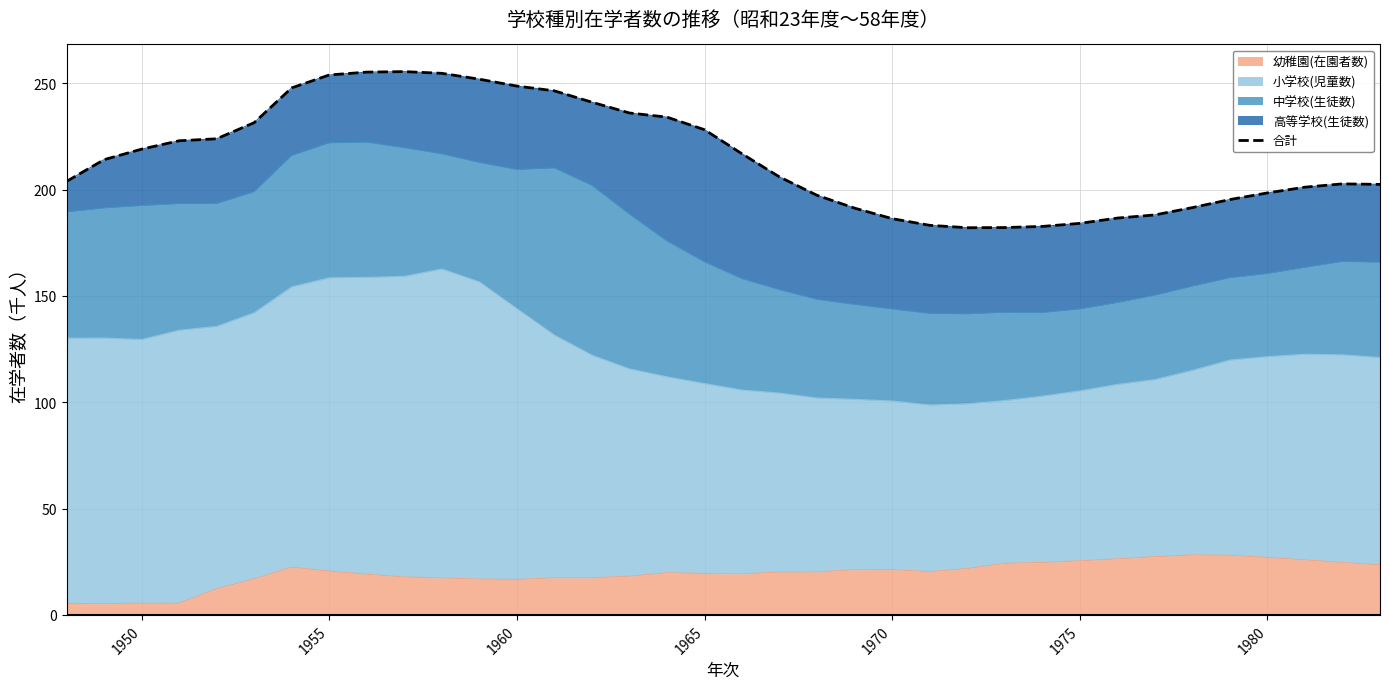

What is the maximum value for 幼稚園(在園者数)?

28.2